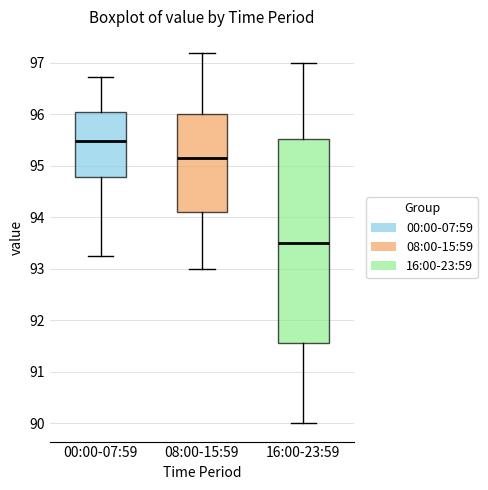

Reading left to right, read every box against the y-axis: the position of its median line, the range the box covers, and the ends of its whiskers. The values are not printed on the chart, so give them approximately, as read against the axis.

00:00-07:59: median 95.5, box 94.8 to 96.0, whiskers 93.3 to 96.7
08:00-15:59: median 95.2, box 94.1 to 96.0, whiskers 93.0 to 97.2
16:00-23:59: median 93.5, box 91.6 to 95.5, whiskers 90.0 to 97.0